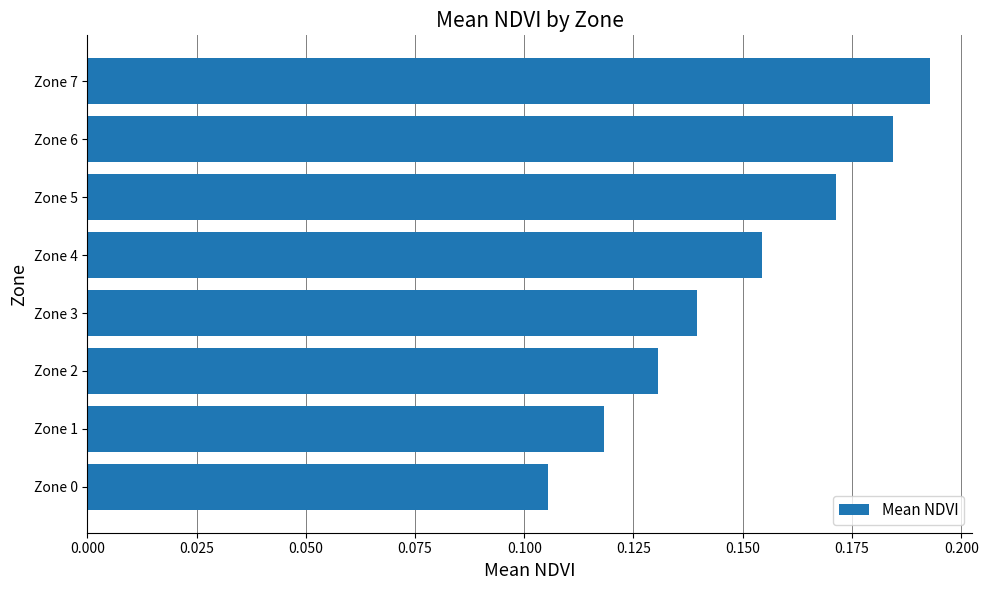

What is the sum of all values?

1.2